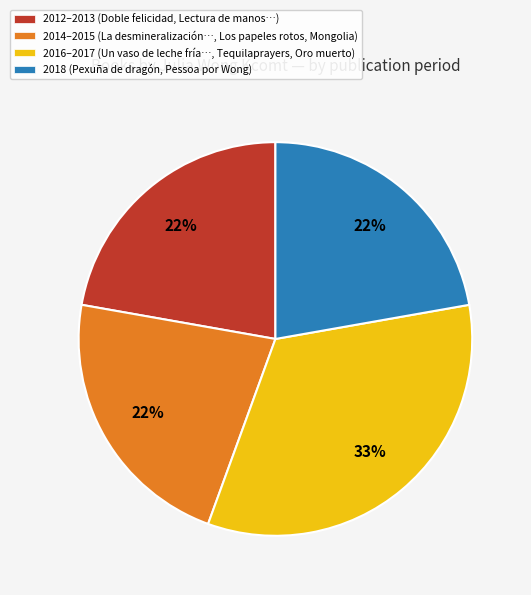

How many segments does this pie chart have?

4